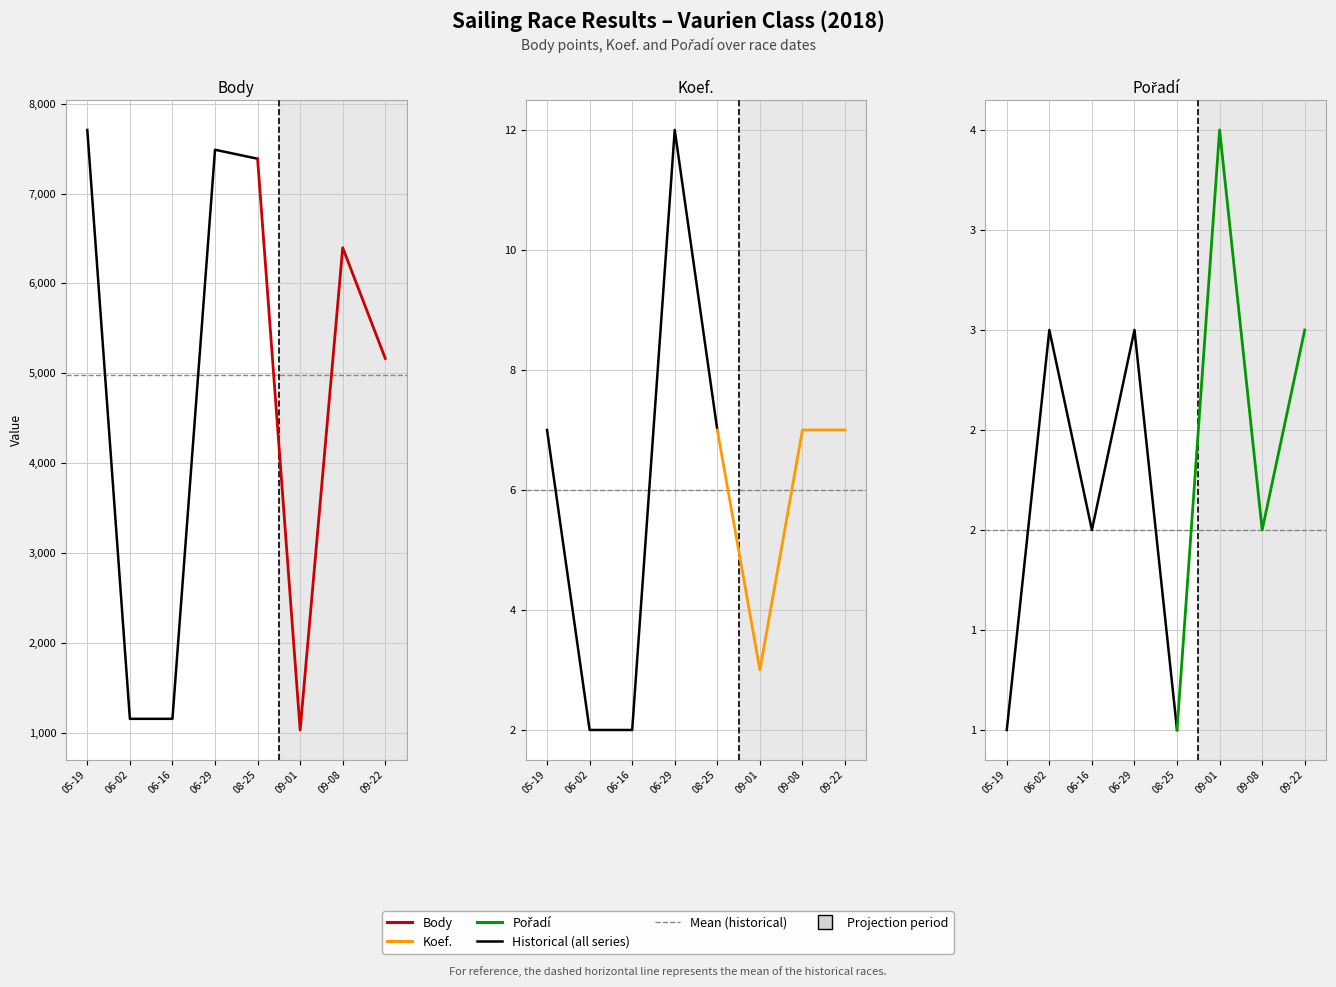

What is the difference between the maximum and minimum values in the Pořadí series?

3